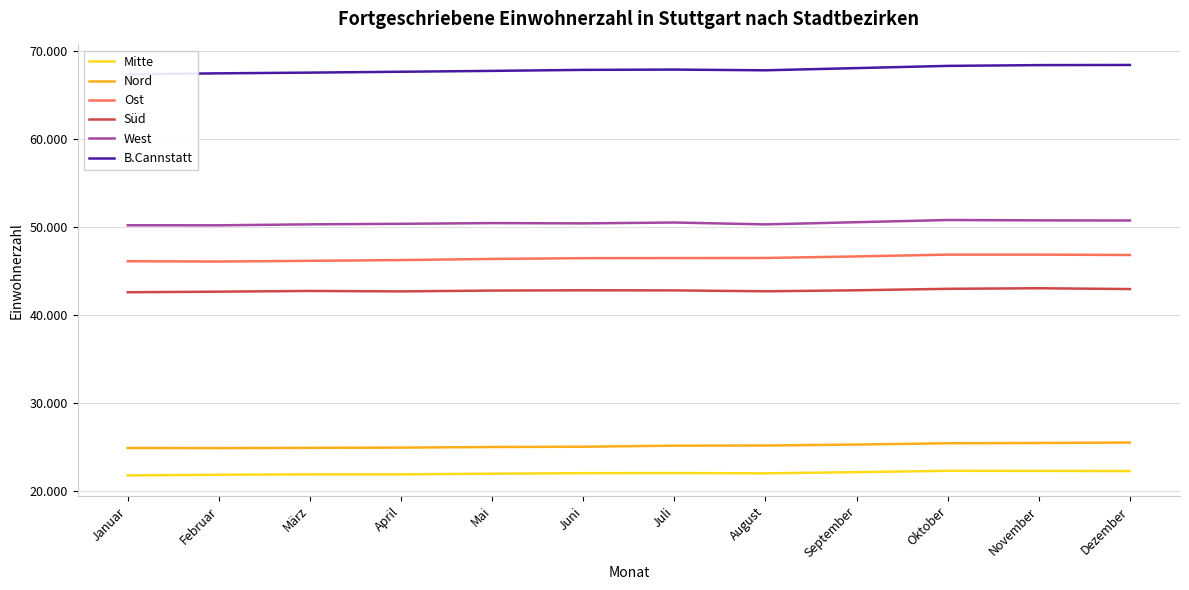

At which category is the sum across all series the highest?

November